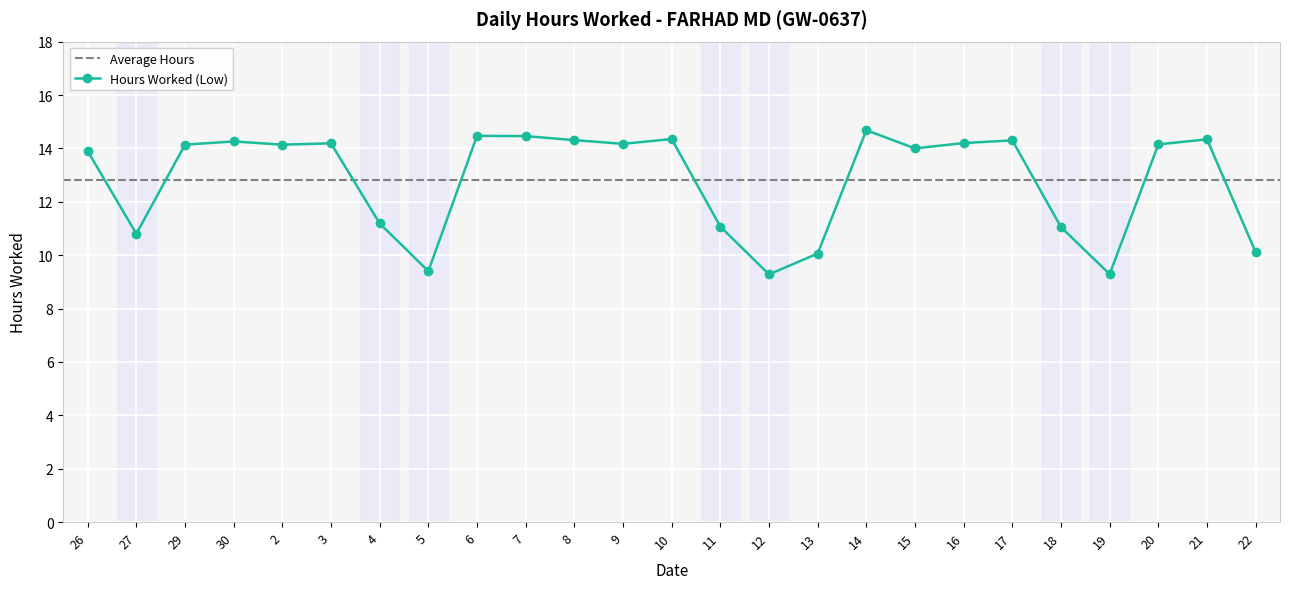

How many data points are less than 14?

10